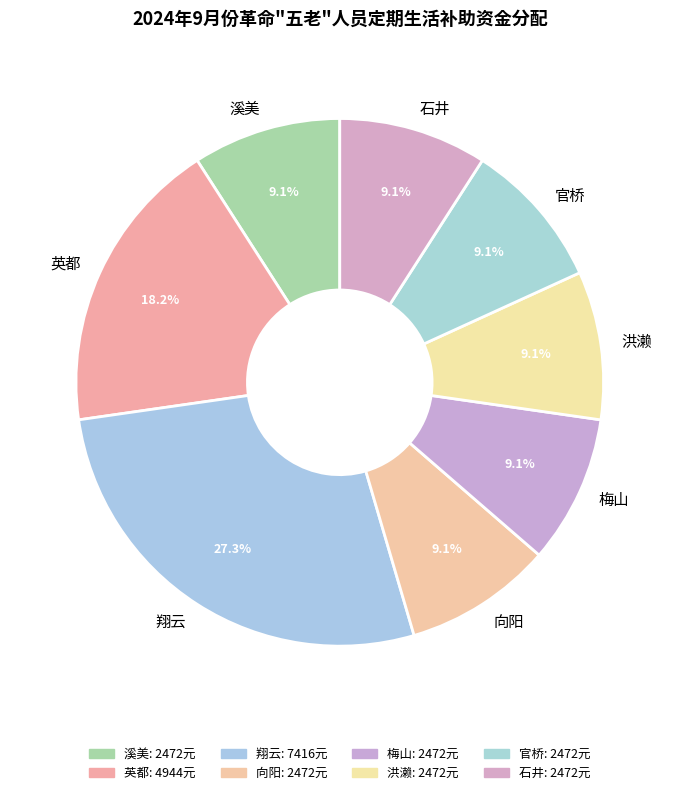

Is the sum of 梅山 and 溪美 greater than half?

No